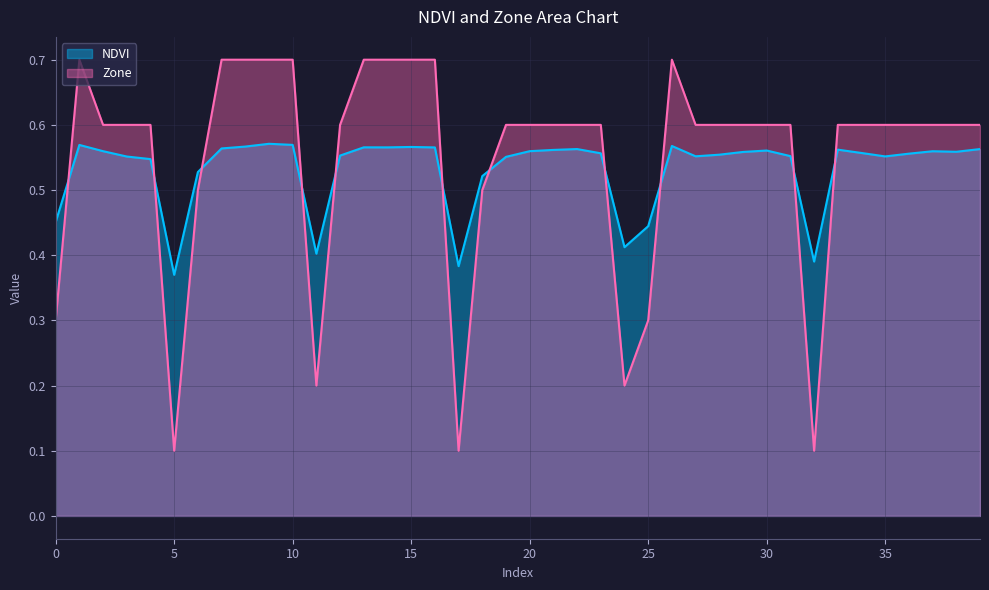

The Zone series shows 0.5 at 18. True or false?

True